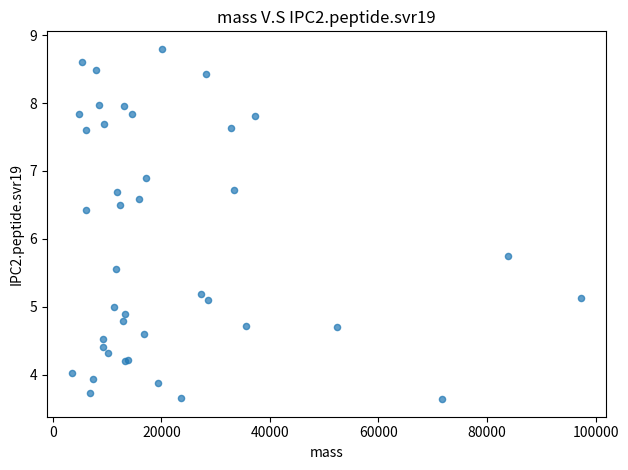

What Y value in the scatter plot is closest to 6?

5.8